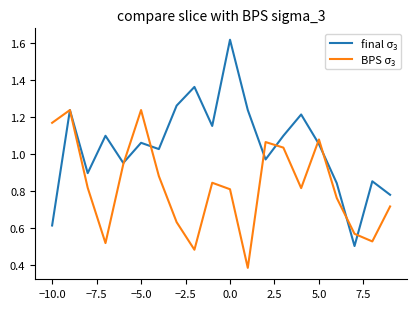

Rank the series by their average value, from lowest to highest.

BPS σ₃, final σ₃